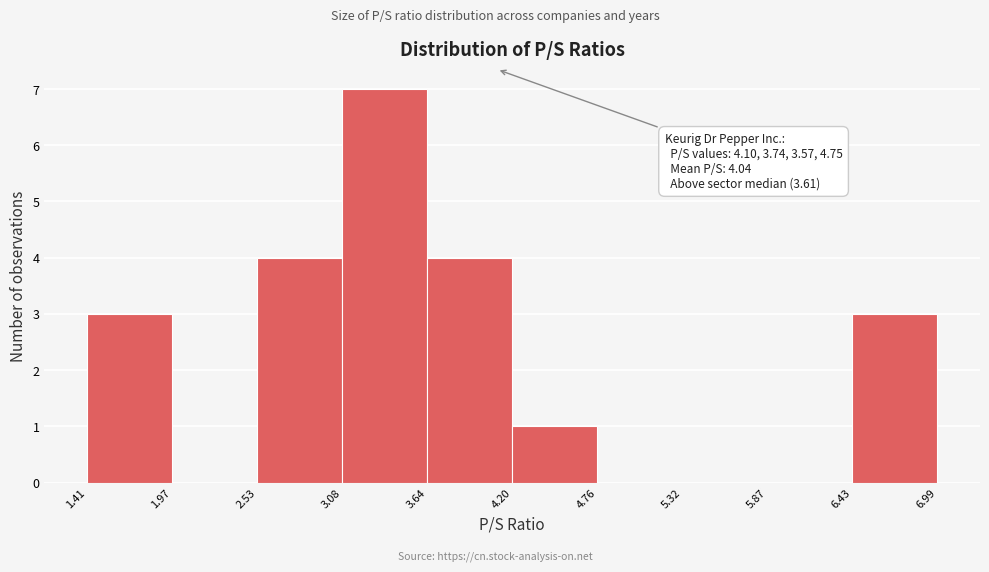

Over which range of the x-axis is the bar tallest?

3.08 to 3.64